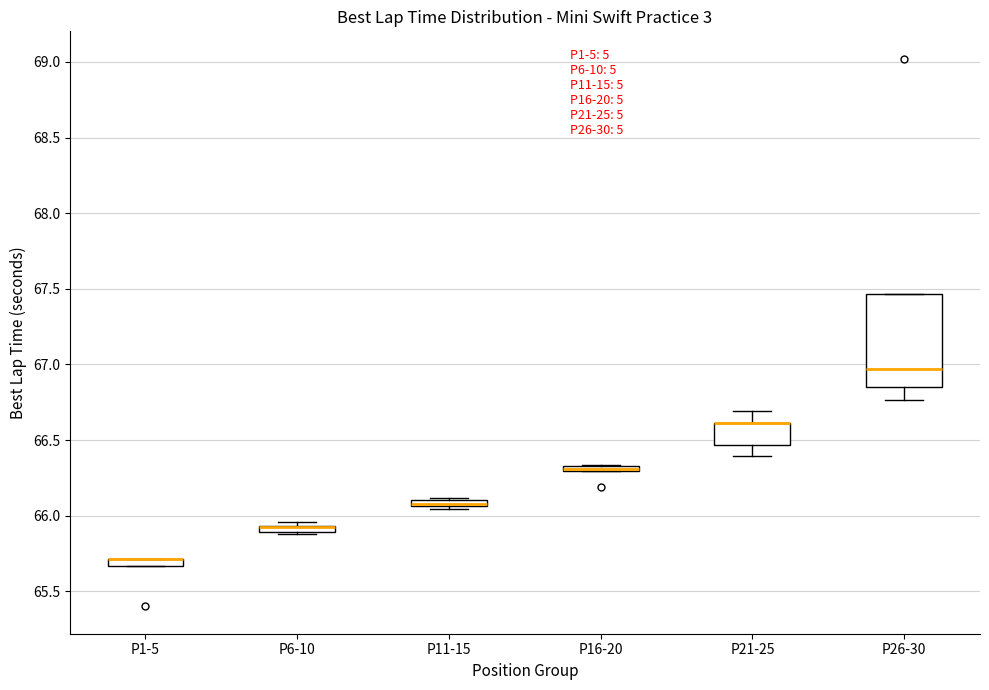

Which box is the tallest, from its lower edge to its upper edge?

P26-30